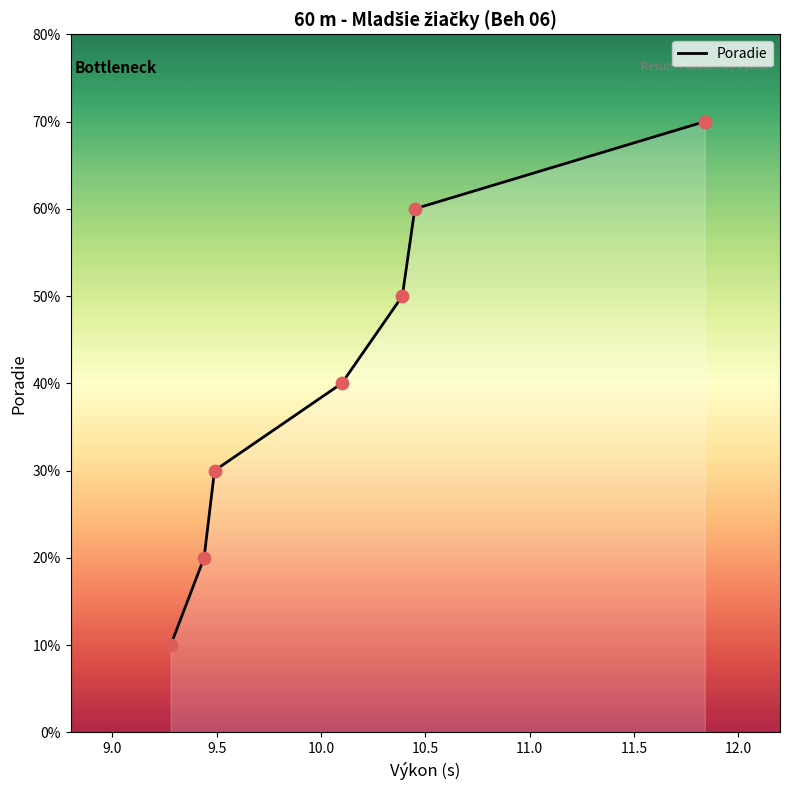

Is this an area chart (filled region under the line)?

Yes